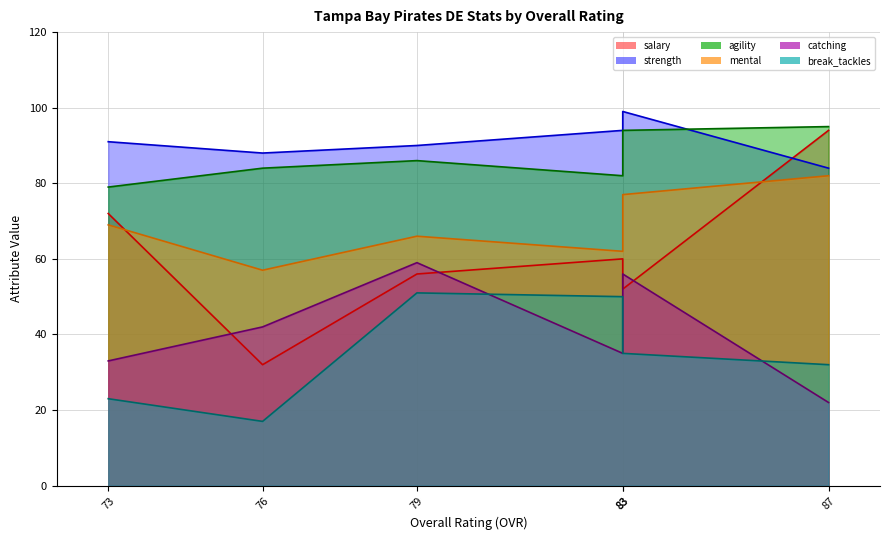

How many times do catching and salary cross each other?

4